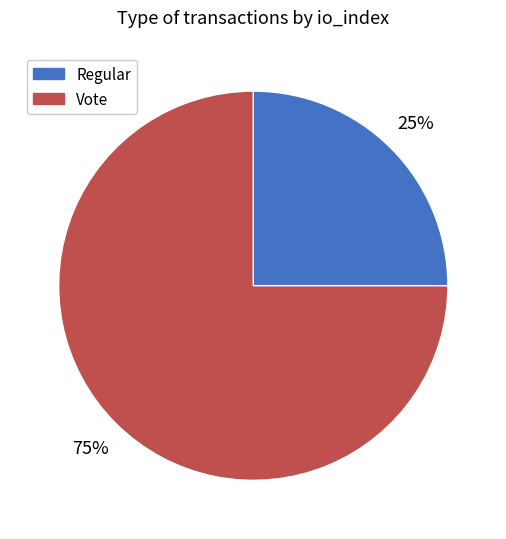

Rank the categories by value from lowest to highest.

Regular, Vote